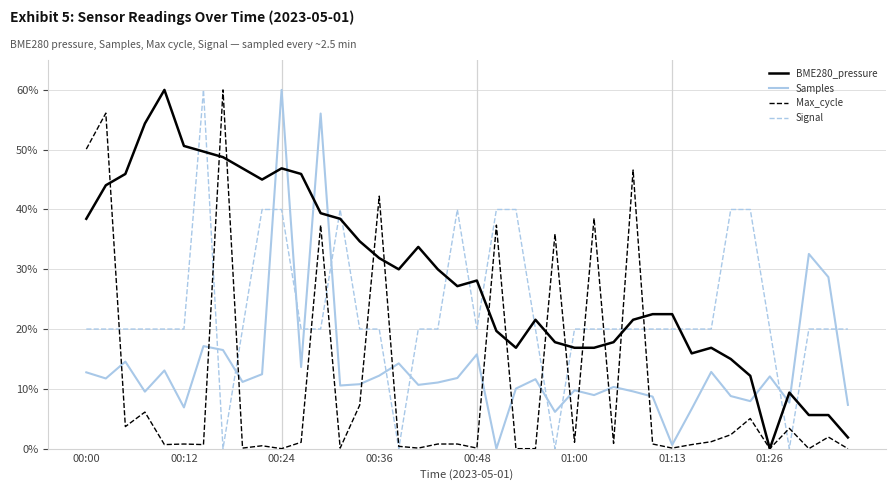

What is the highest value of the Max_cycle series?

60.0